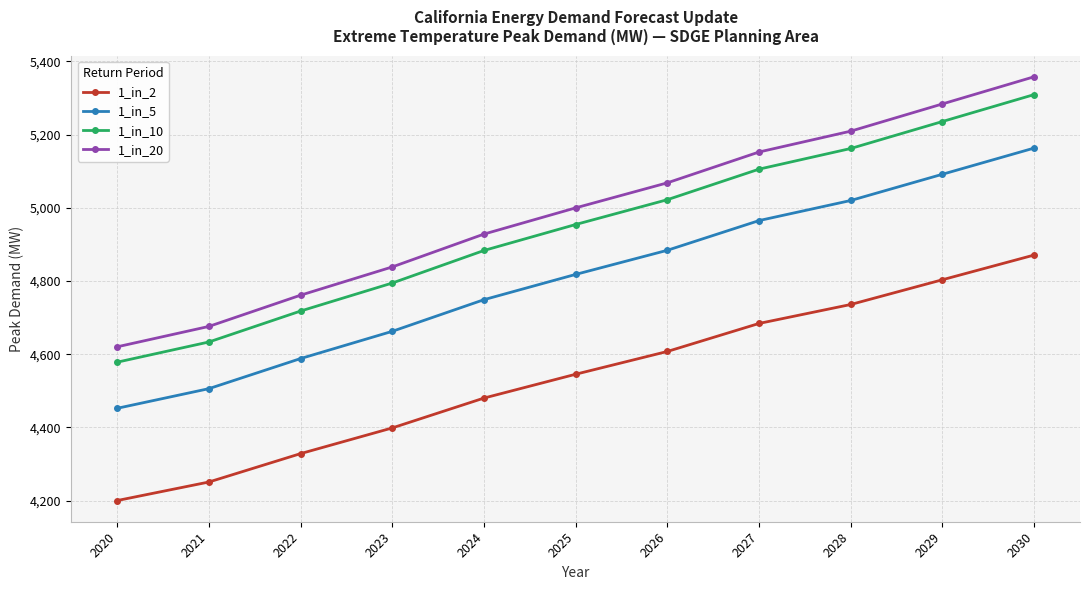

How many lines are shown in the chart?

4